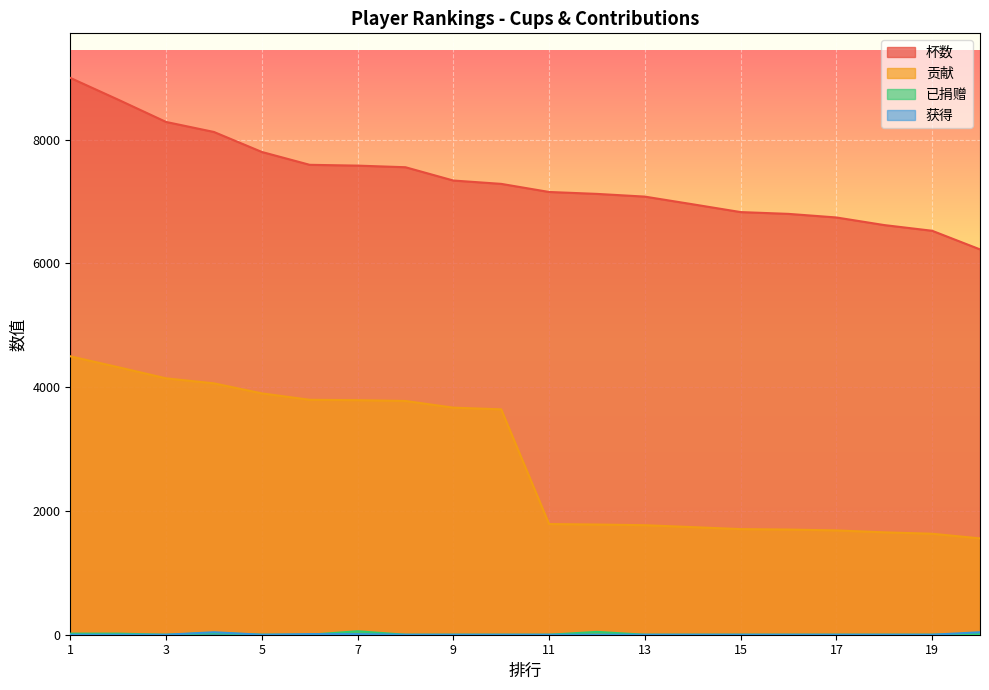

Read the 贡献 value at 13, to the nearest 50.

1750